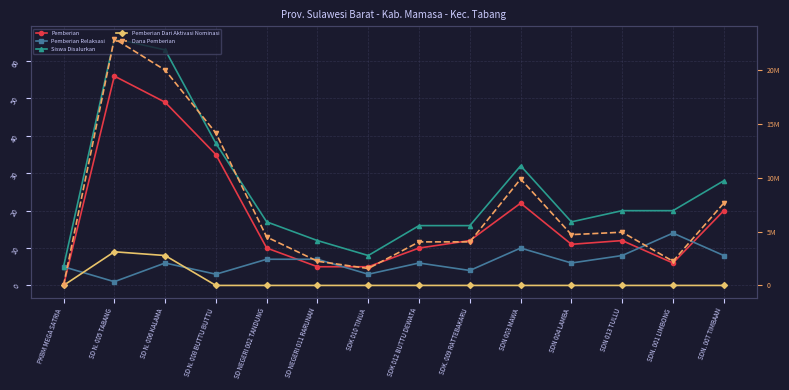

What is the sum of the Siswa Disalurkan values at SD N. 006 KALAMA and SDN 003 MAWA?

95